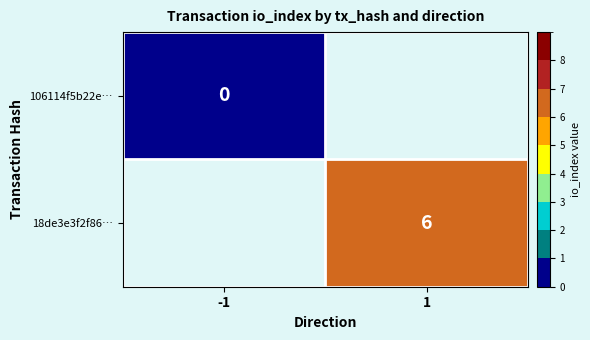

Is it true that 18de3e3f2f86… equals 4 at 1?

False